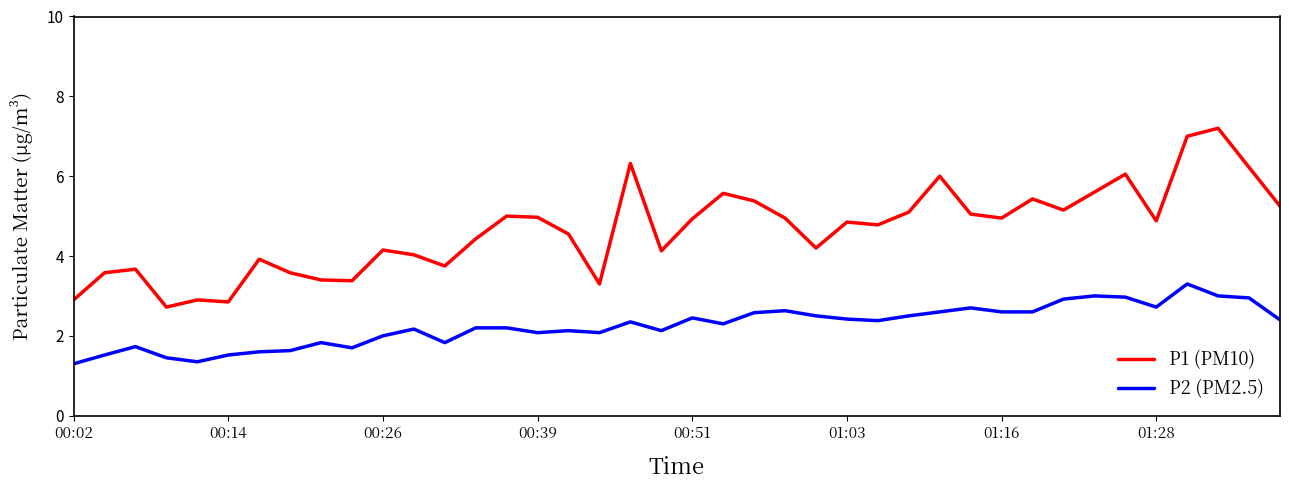

What is the difference between the maximum and minimum values in the P2 (PM2.5) series?

2.0